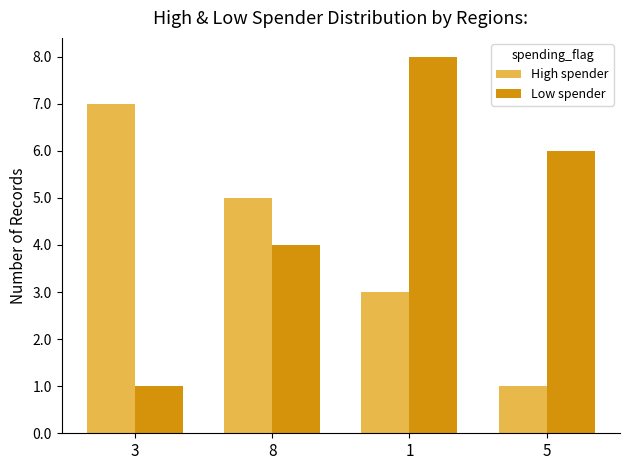

What is the smallest value displayed?

1